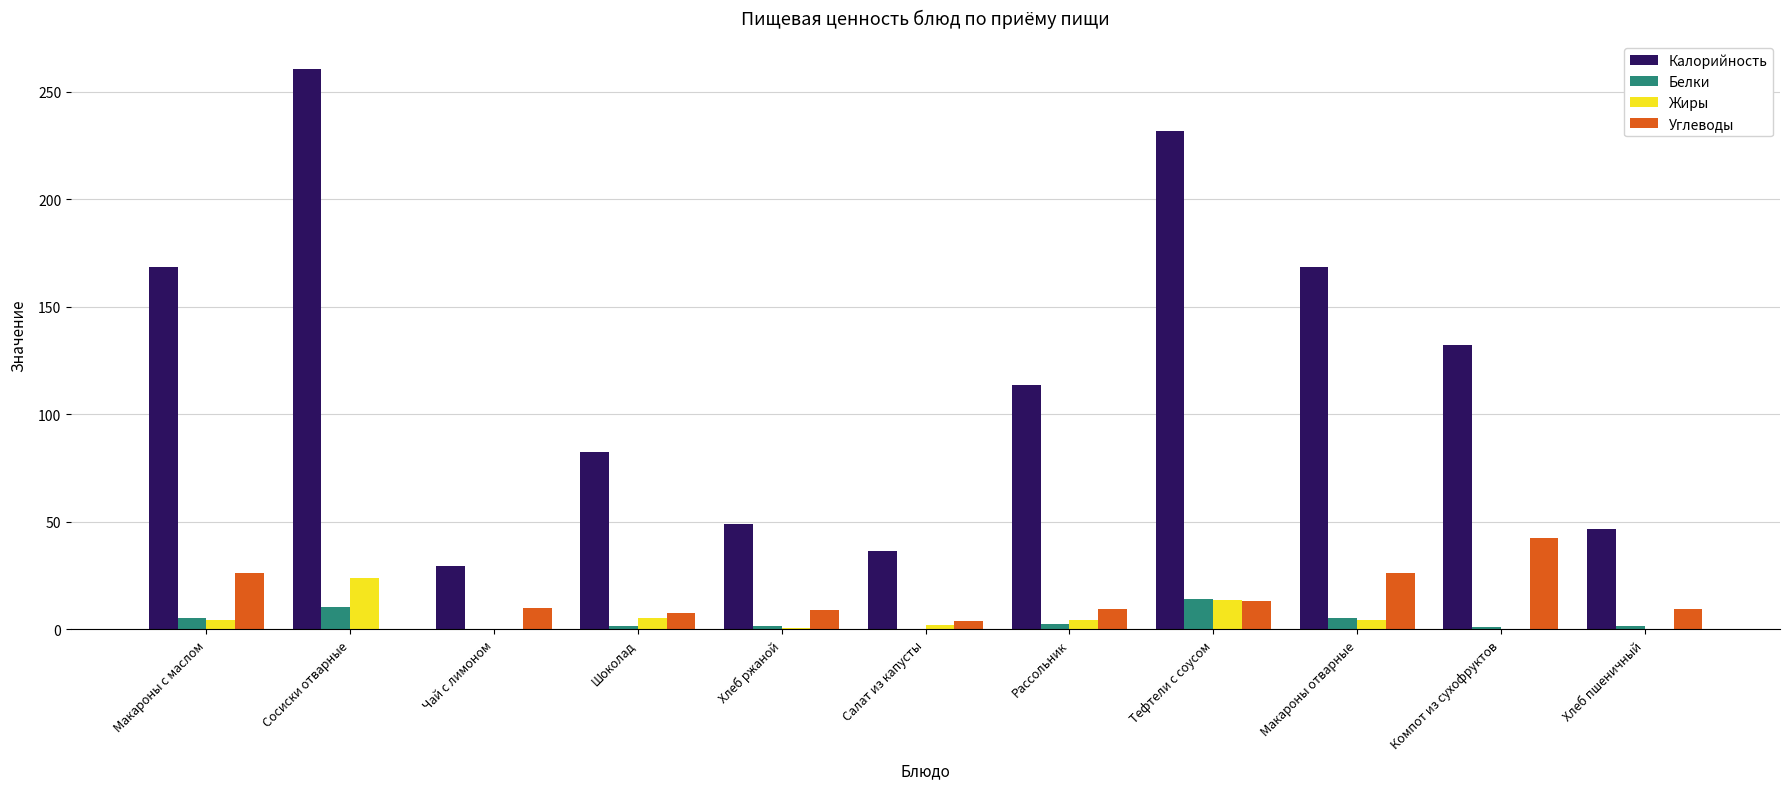

The Жиры series shows 13.6 at Тефтели с соусом. True or false?

True